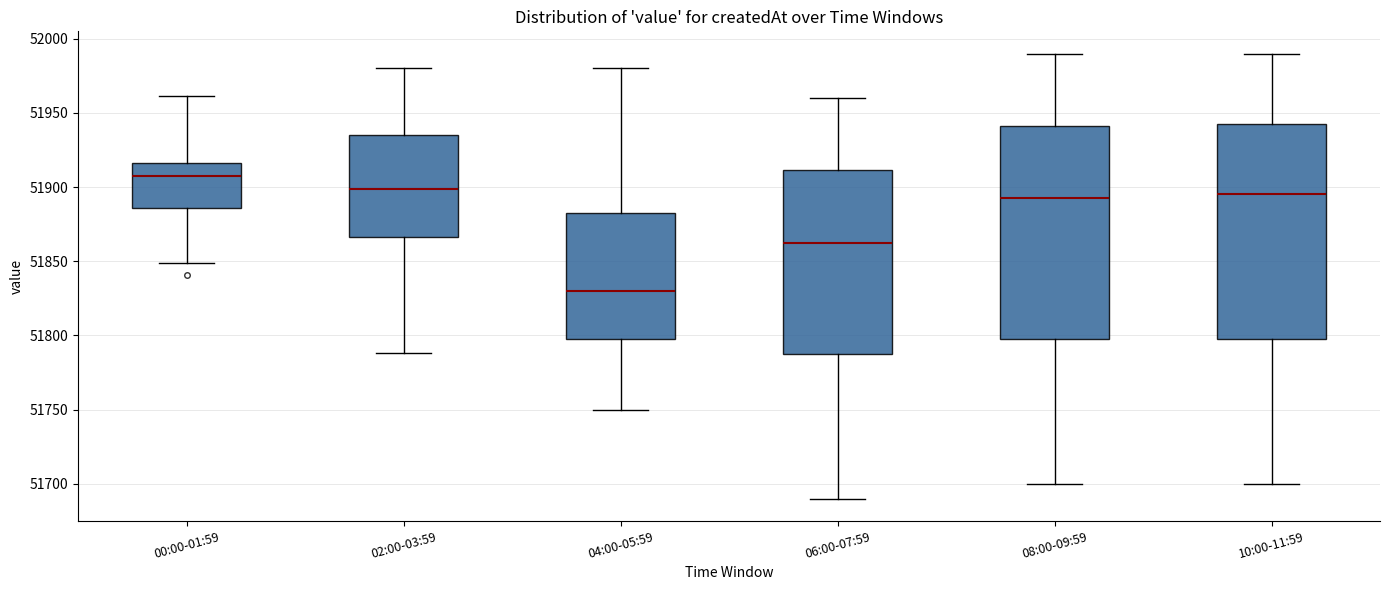

Reading left to right, transcribe this box plot: for each box, give where its median line is, the range the box spans, and where its two whiskers end, as read against the y-axis. The values are not printed on the chart, so give them approximately, as read against the axis.

00:00-01:59: median 51905, box 51885 to 51915, whiskers 51850 to 51960
02:00-03:59: median 51900, box 51865 to 51935, whiskers 51790 to 51980
04:00-05:59: median 51830, box 51800 to 51885, whiskers 51750 to 51980
06:00-07:59: median 51865, box 51790 to 51910, whiskers 51690 to 51960
08:00-09:59: median 51895, box 51800 to 51940, whiskers 51700 to 51990
10:00-11:59: median 51895, box 51800 to 51945, whiskers 51700 to 51990